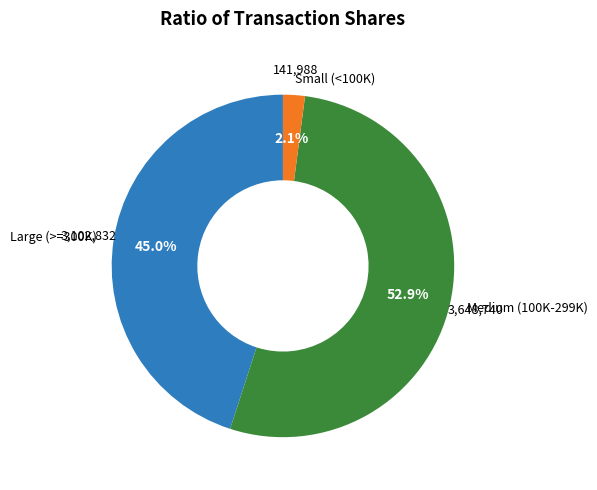

Count the number of slices in the pie.

3